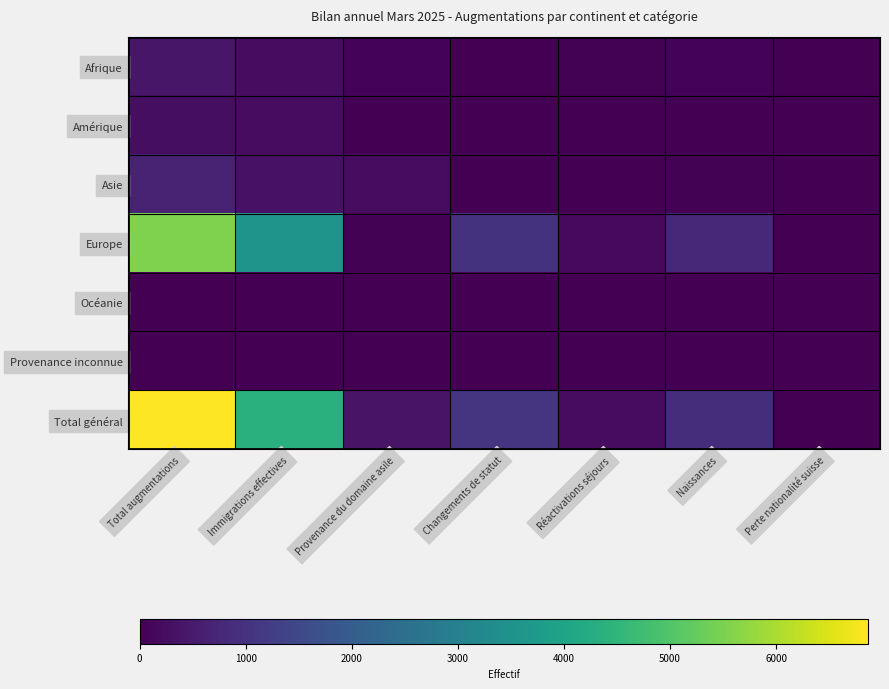

Reading left to right, list all the values displayed in this chart.

Afrique: Total augmentations=412	Immigrations effectives=239	Provenance du domaine asile=78	Changements de statut=13	Réactivations séjours=27	Naissances=55	Perte nationalité suisse=0
Amérique: Total augmentations=247	Immigrations effectives=215	Provenance du domaine asile=2	Changements de statut=7	Réactivations séjours=11	Naissances=12	Perte nationalité suisse=0
Asie: Total augmentations=648	Immigrations effectives=347	Provenance du domaine asile=218	Changements de statut=16	Réactivations séjours=14	Naissances=53	Perte nationalité suisse=0
Europe: Total augmentations=5552	Immigrations effectives=3548	Provenance du domaine asile=52	Changements de statut=1015	Réactivations séjours=164	Naissances=773	Perte nationalité suisse=0
Océanie: Total augmentations=5	Immigrations effectives=5	Provenance du domaine asile=0	Changements de statut=0	Réactivations séjours=0	Naissances=0	Perte nationalité suisse=0
Provenance inconnue: Total augmentations=5	Immigrations effectives=0	Provenance du domaine asile=1	Changements de statut=3	Réactivations séjours=1	Naissances=0	Perte nationalité suisse=0
Total général: Total augmentations=6869	Immigrations effectives=4354	Provenance du domaine asile=351	Changements de statut=1054	Réactivations séjours=217	Naissances=893	Perte nationalité suisse=0